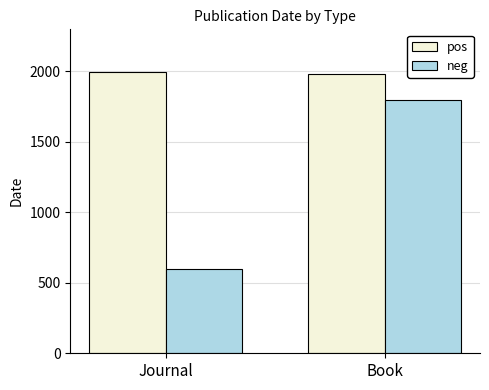

What position from the right is Book?

1